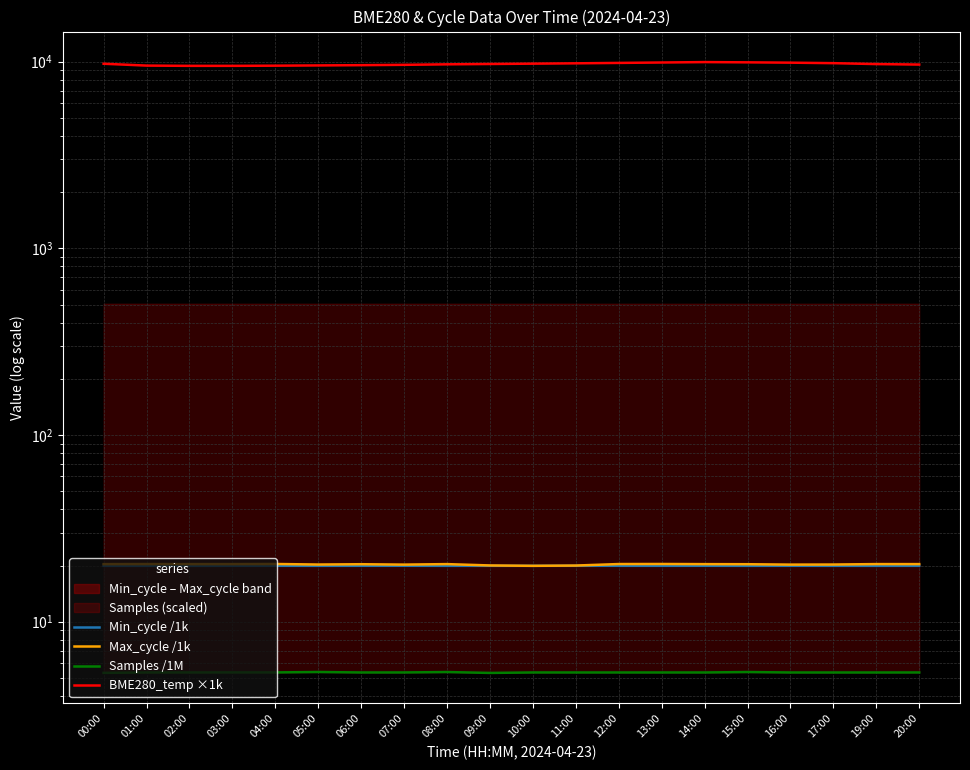

Reading left to right, what are all the values shown in this chart?

Min_cycle /1k: 00:00=19.9	01:00=19.9	02:00=19.9	03:00=19.9	04:00=19.9	05:00=19.9	06:00=19.9	07:00=19.9	08:00=19.9	09:00=19.9	10:00=19.9	11:00=19.9	12:00=19.9	13:00=19.9	14:00=19.9	15:00=19.9	16:00=19.9	17:00=19.9	19:00=19.9	20:00=19.9
Max_cycle /1k: 00:00=20.4	01:00=20.4	02:00=20.4	03:00=20.4	04:00=20.4	05:00=20.3	06:00=20.3	07:00=20.2	08:00=20.4	09:00=20.0	10:00=19.9	11:00=20.0	12:00=20.4	13:00=20.4	14:00=20.4	15:00=20.3	16:00=20.2	17:00=20.3	19:00=20.4	20:00=20.4
Samples /1M: 00:00=5.3	01:00=5.4	02:00=5.4	03:00=5.4	04:00=5.4	05:00=5.4	06:00=5.3	07:00=5.4	08:00=5.4	09:00=5.3	10:00=5.3	11:00=5.3	12:00=5.3	13:00=5.3	14:00=5.3	15:00=5.4	16:00=5.3	17:00=5.3	19:00=5.3	20:00=5.3
BME280_temp ×1k: 00:00=9750.0	01:00=9530.0	02:00=9500.0	03:00=9500.0	04:00=9520.0	05:00=9550.0	06:00=9580.0	07:00=9620.0	08:00=9680.0	09:00=9720.0	10:00=9760.0	11:00=9800.0	12:00=9850.0	13:00=9900.0	14:00=9950.0	15:00=9920.0	16:00=9880.0	17:00=9820.0	19:00=9710.0	20:00=9650.0